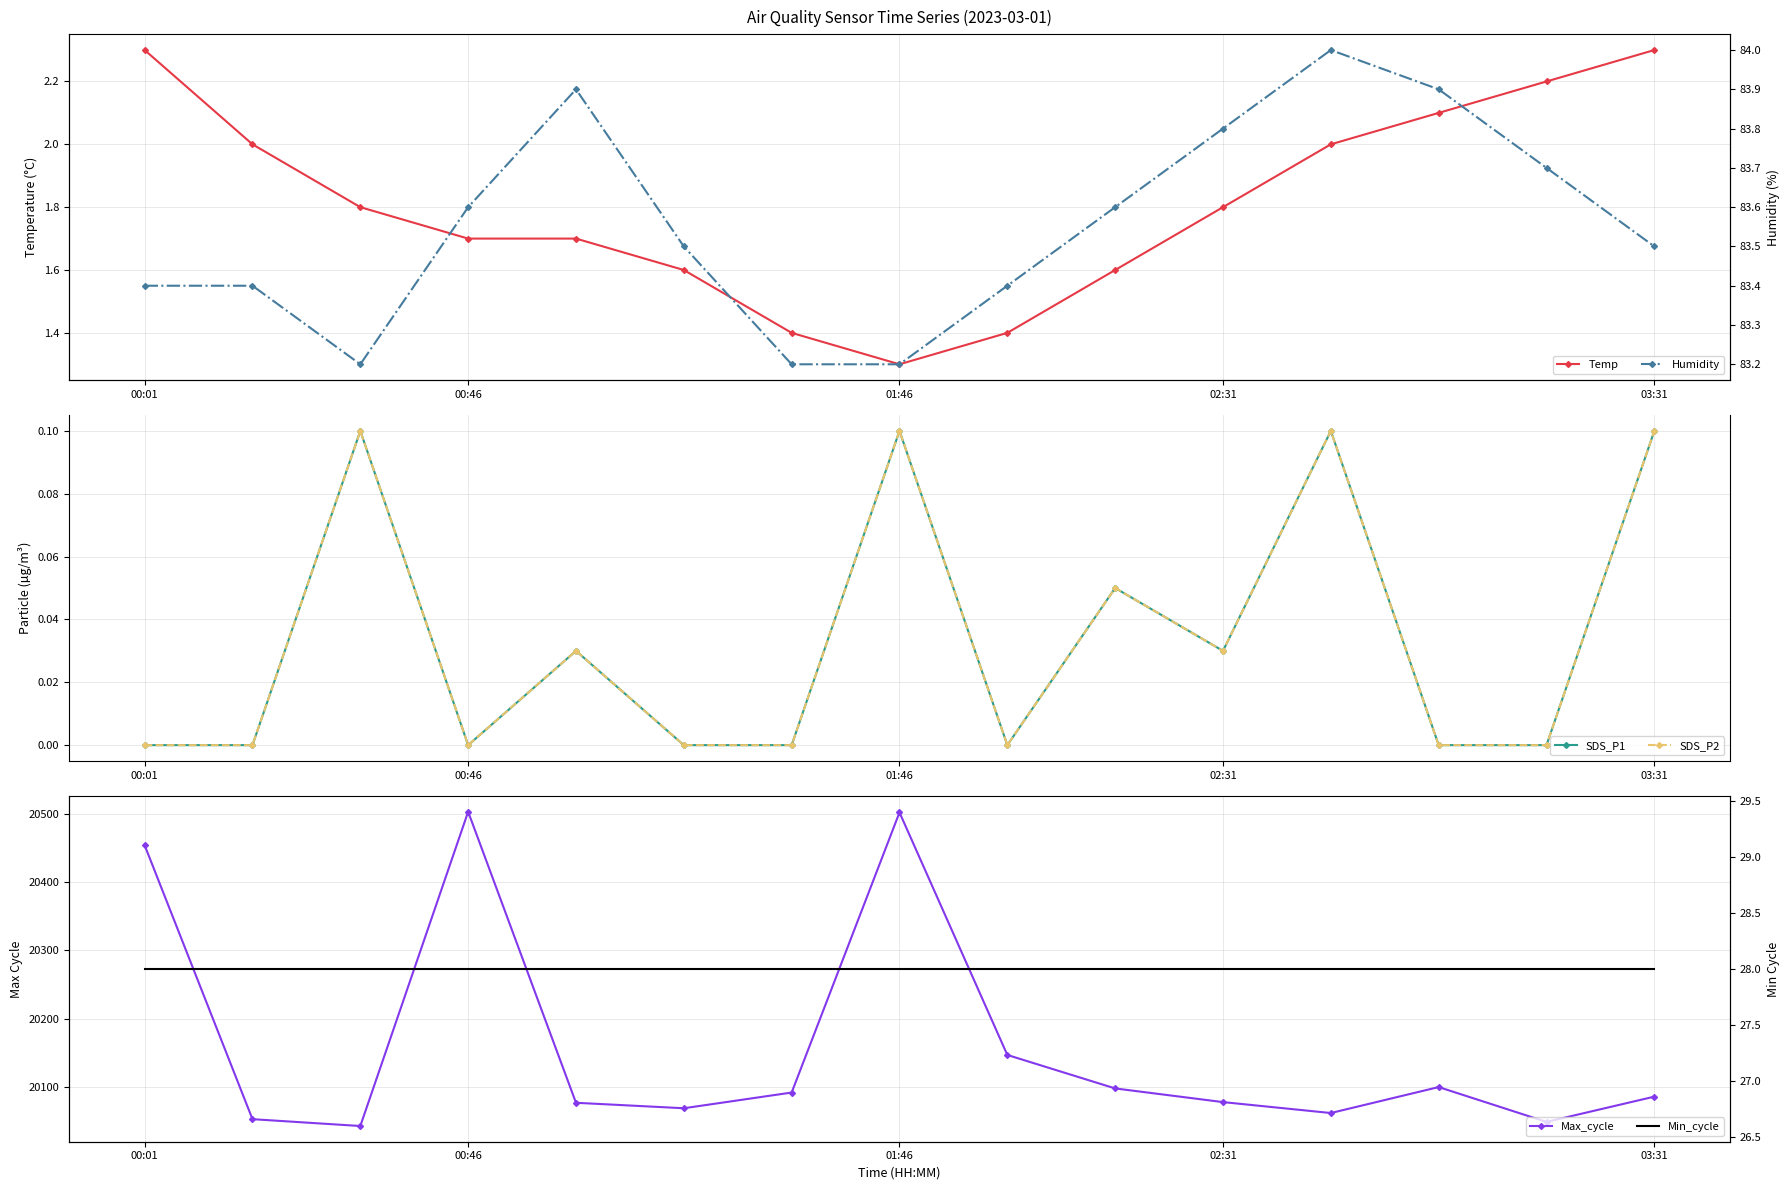

What is the lowest value of the Temp series?

1.3